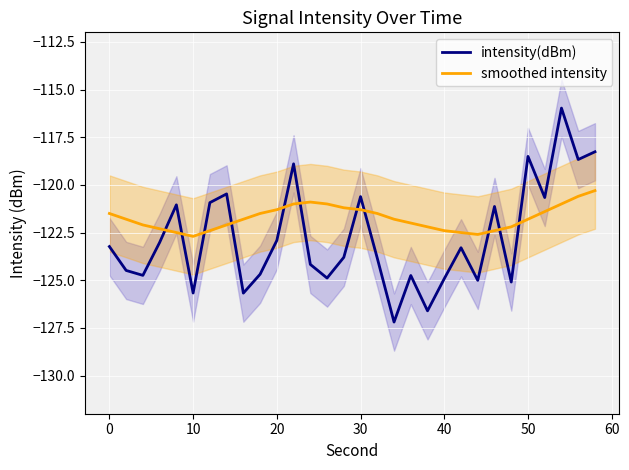

What are all the series names shown in the legend?

intensity(dBm), smoothed intensity